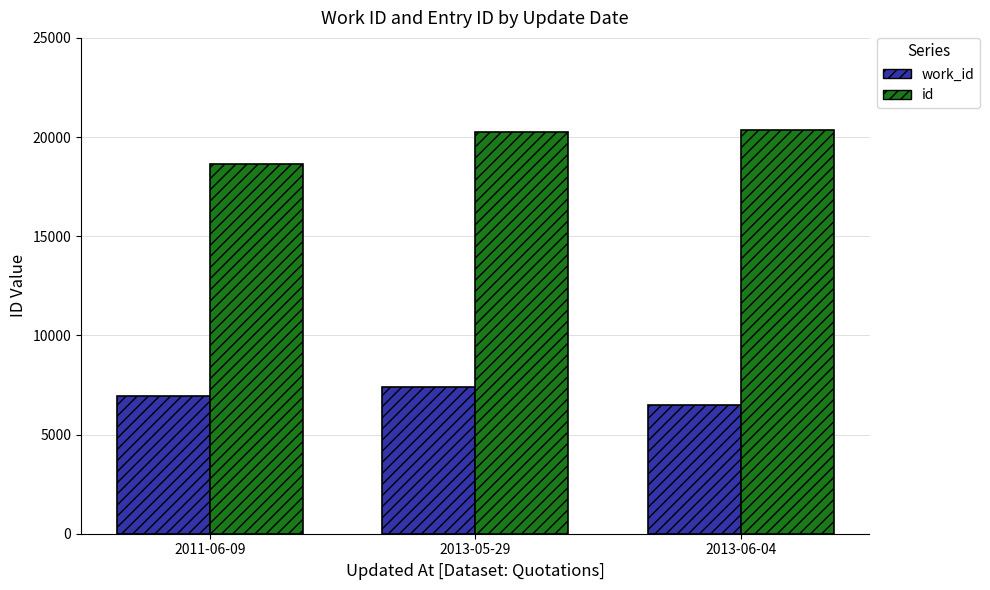

At which label does work_id reach its minimum?

2013-06-04